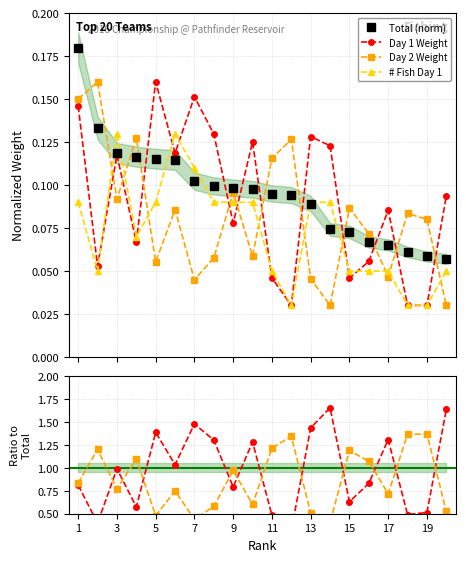

Which series has the largest range (max minus min)?

Day 1 Weight